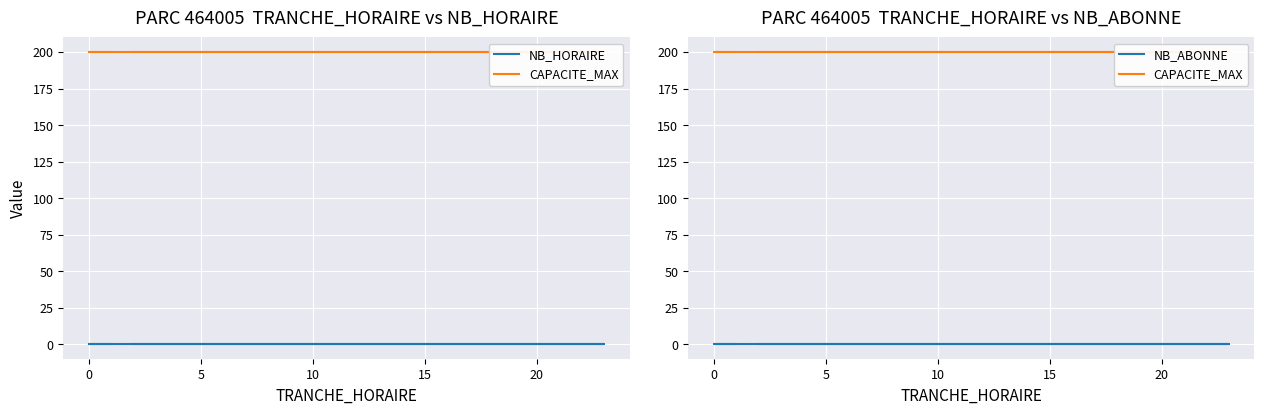

True or false: NB_HORAIRE and NB_ABONNE intersect in this chart.

False